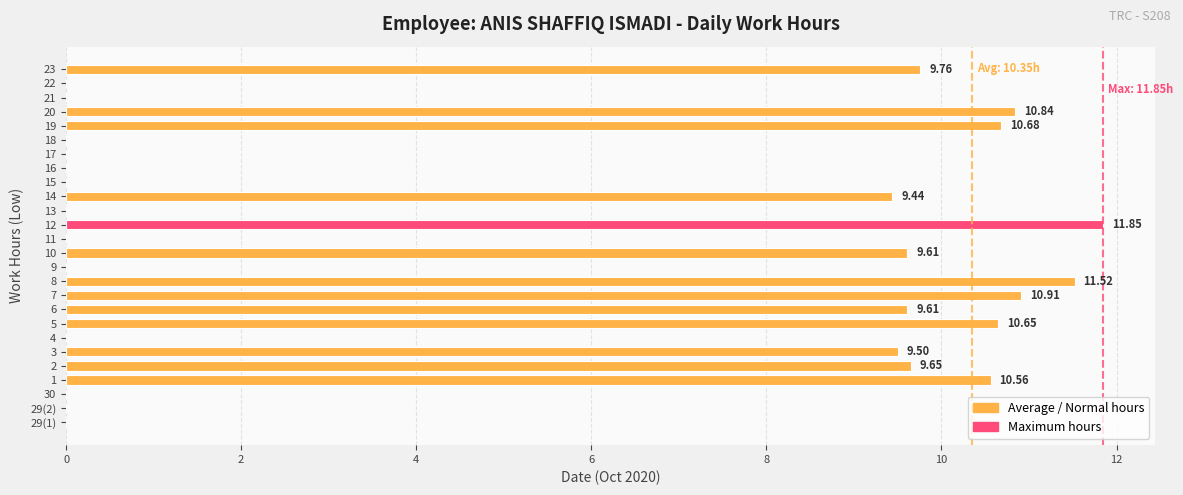

Are the bars horizontal?

Yes